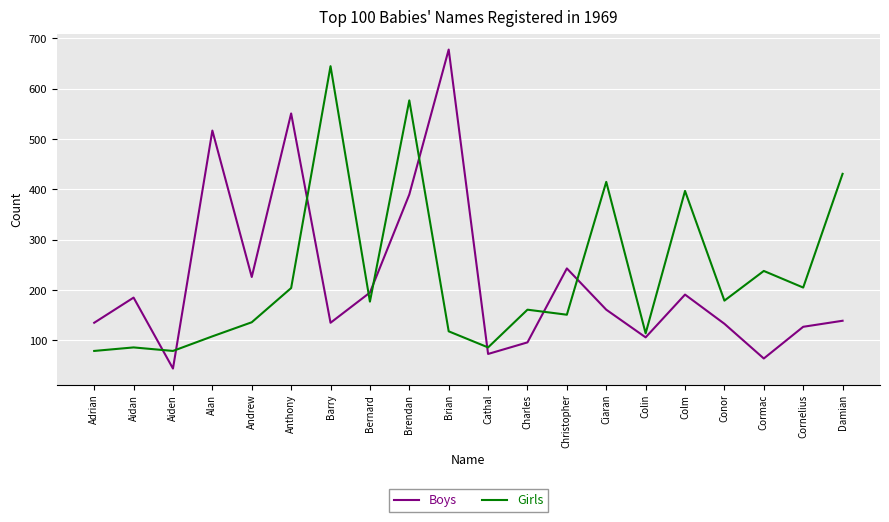

Does the chart display data point markers on the line(s)?

No